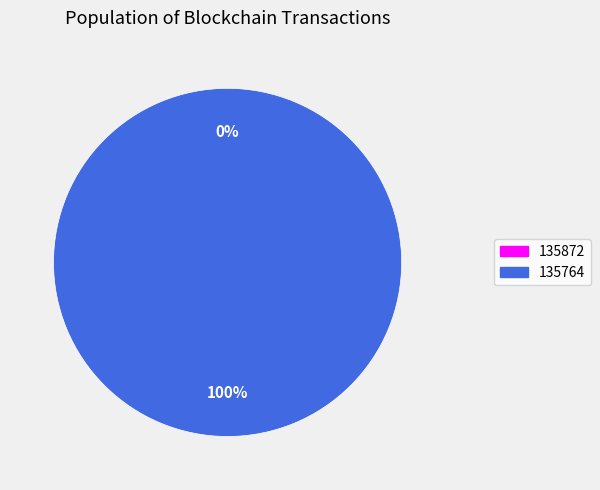

To the nearest percent, what is the combined percentage of 135764 and 135872?

100%